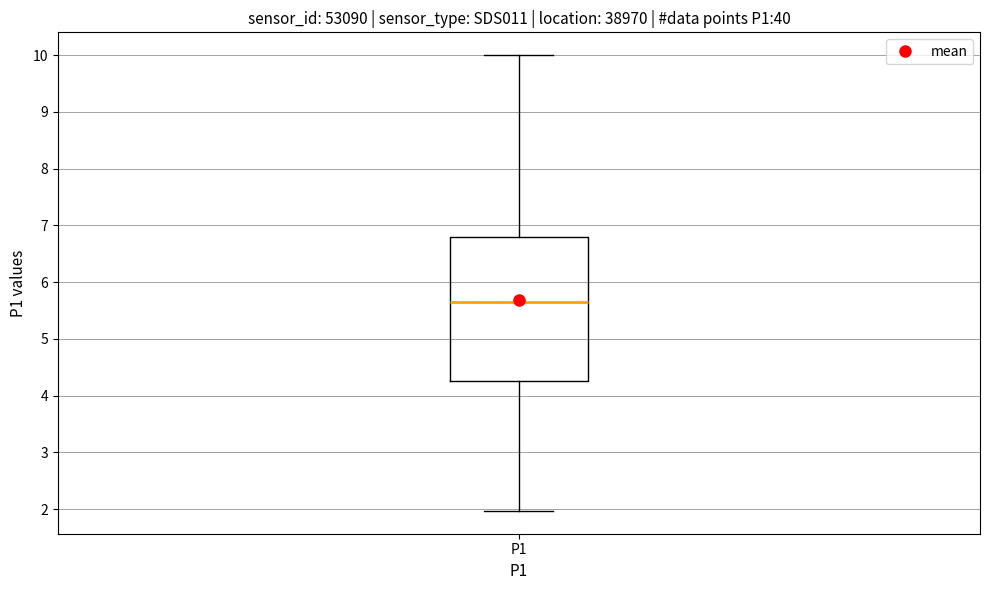

Where does the lower whisker of the box for P1 end on the y-axis? The values are not printed on the chart, so give them approximately, as read against the axis.

2.0